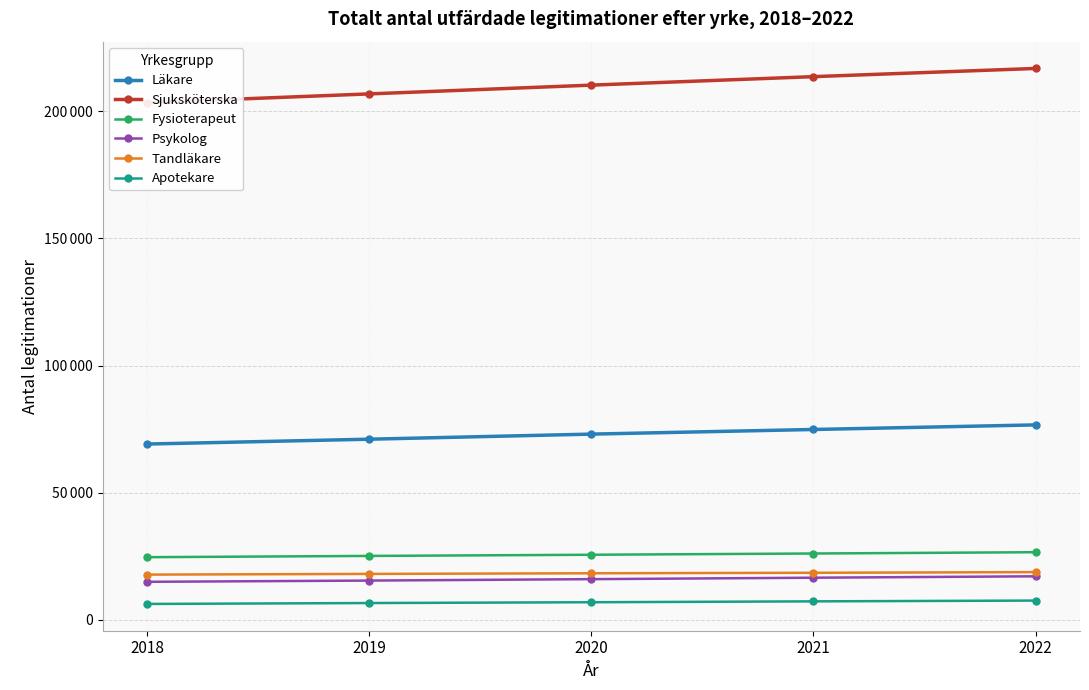

What is the total value across all series at 2018?

336211